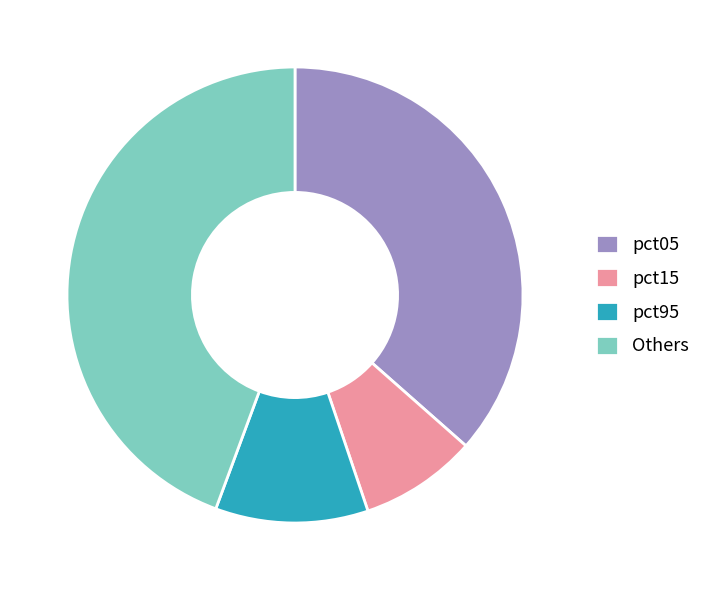

Does any single category account for the majority?

No